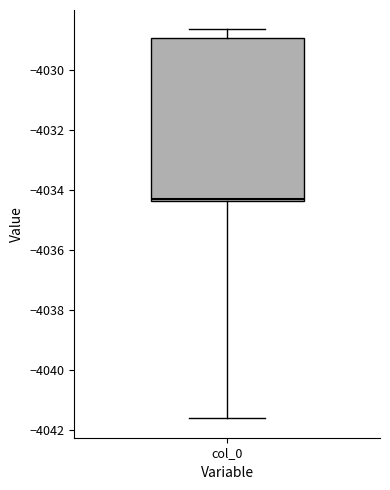

Transcribe this box plot: give where the median line is, the range the box spans, and where the two whiskers end, as read against the y-axis. The values are not printed on the chart, so give them approximately, as read against the axis.

median -4034.4 (just above the box's lower edge), box -4034.4 to -4029.0, whiskers -4041.6 to -4028.6